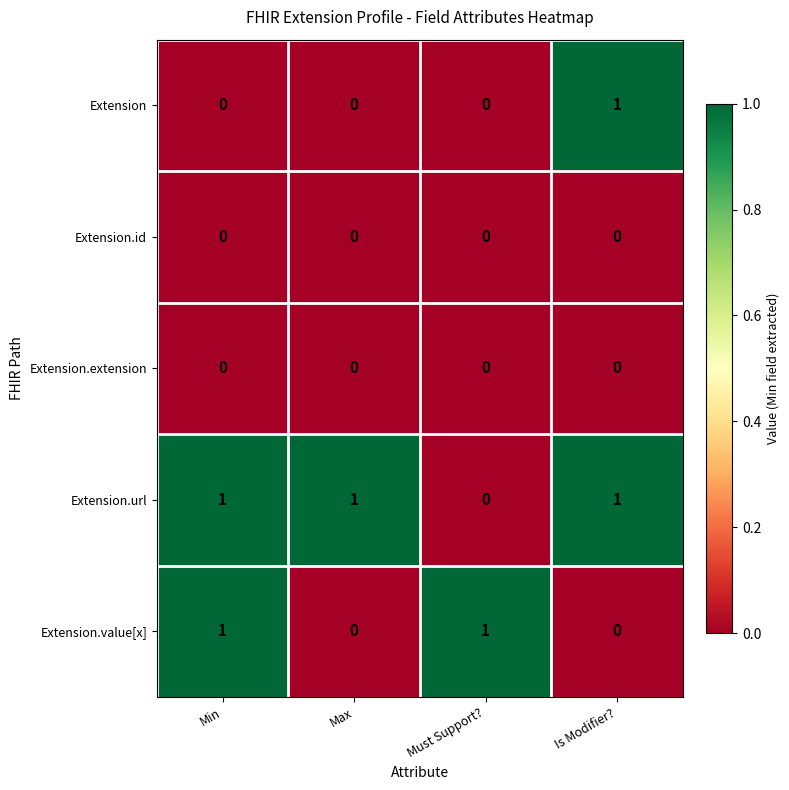

True or false: Extension.value[x] has a value of 0 at Is Modifier?.

True